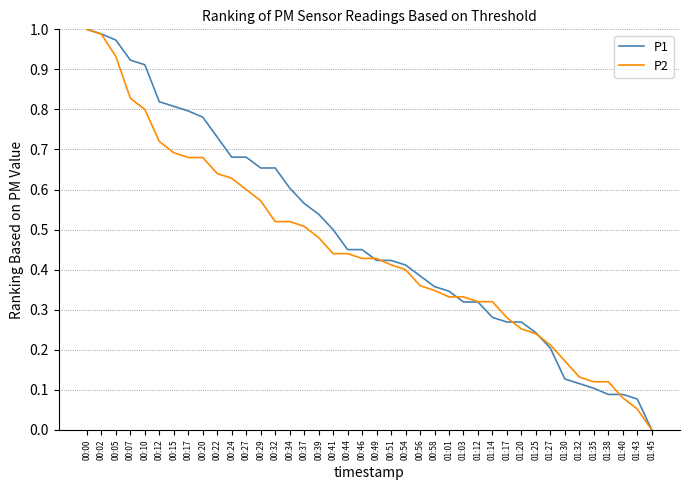

How many values in the P2 series exceed 0?

39